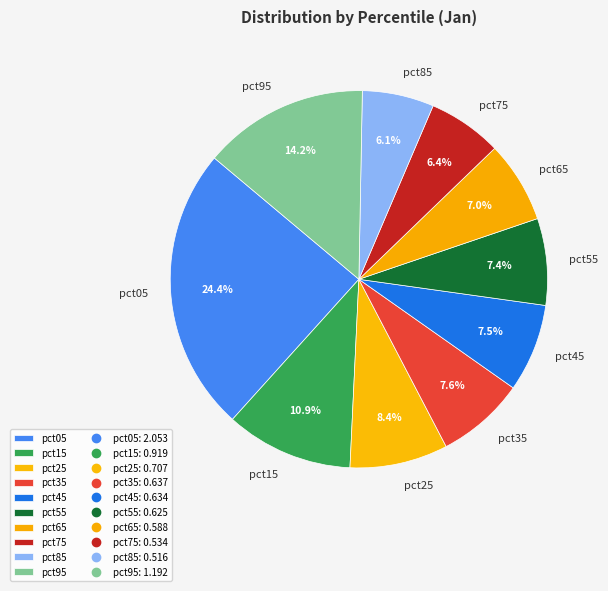

How many segments does this pie chart have?

10